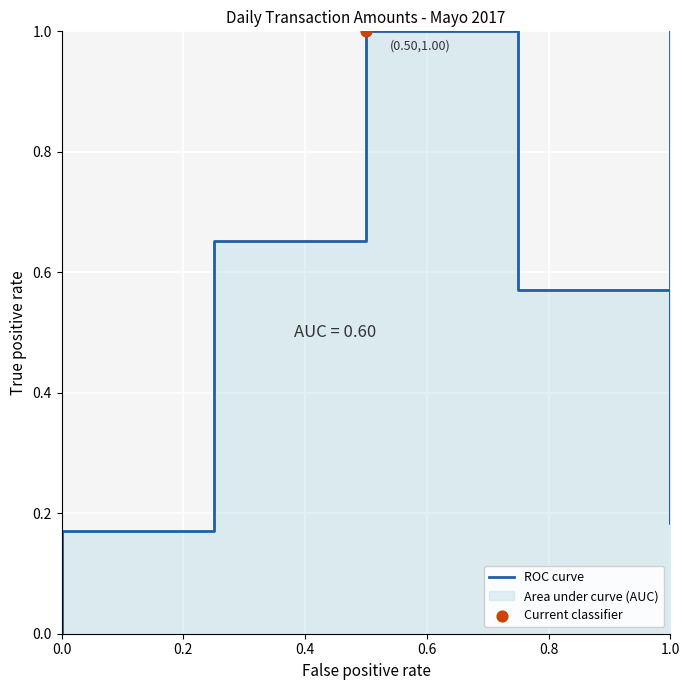

Between 0.6 and 1.0, which is larger?

0.6